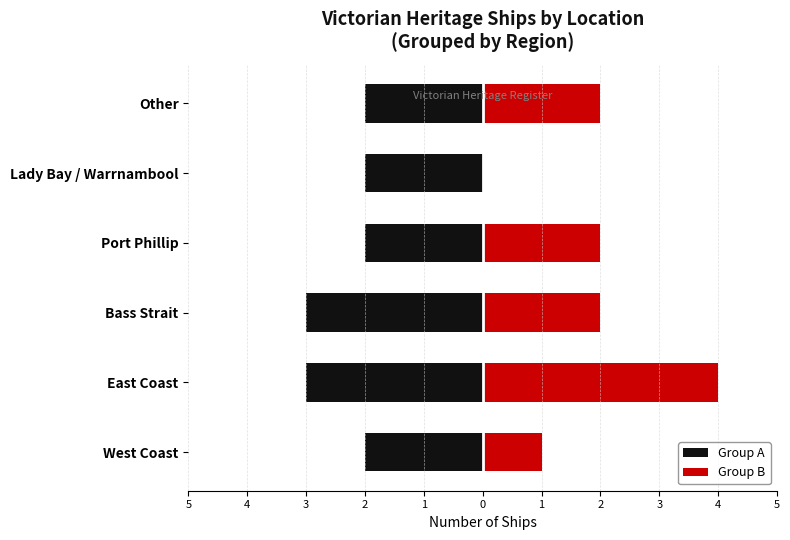

How many series are shown in this chart?

2